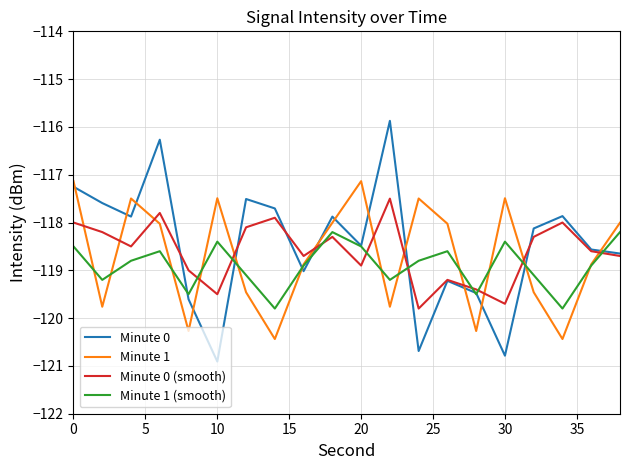

What is the maximum value for Minute 0?

-115.9